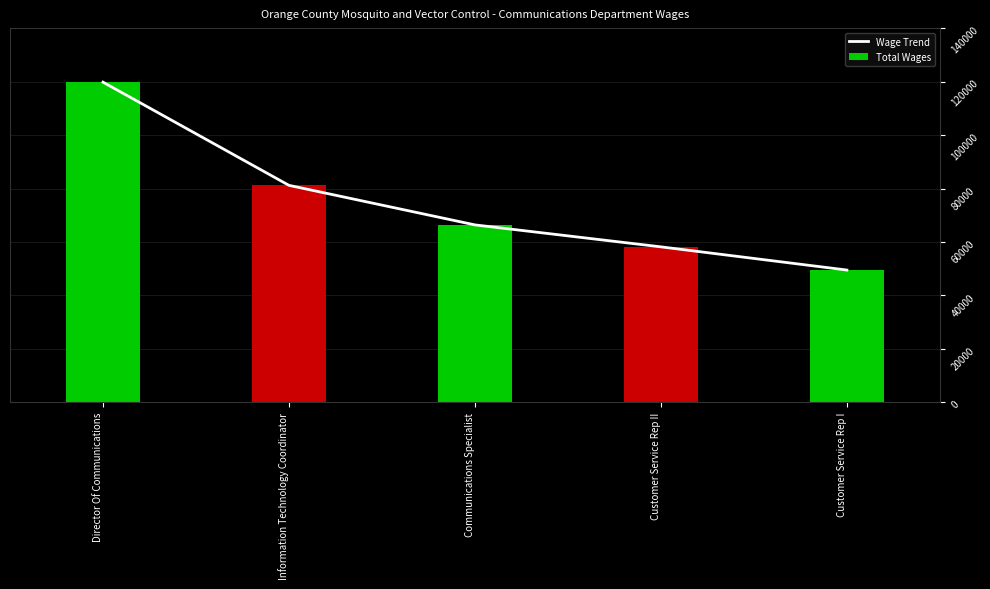

What is the maximum value for Wage Trend?

119788